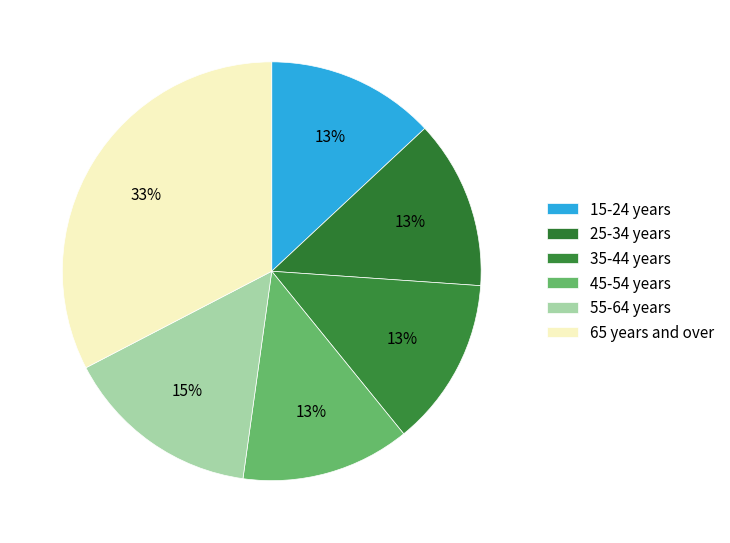

What is the ratio of the value at 25-34 years to the value at 35-44 years?

1.0